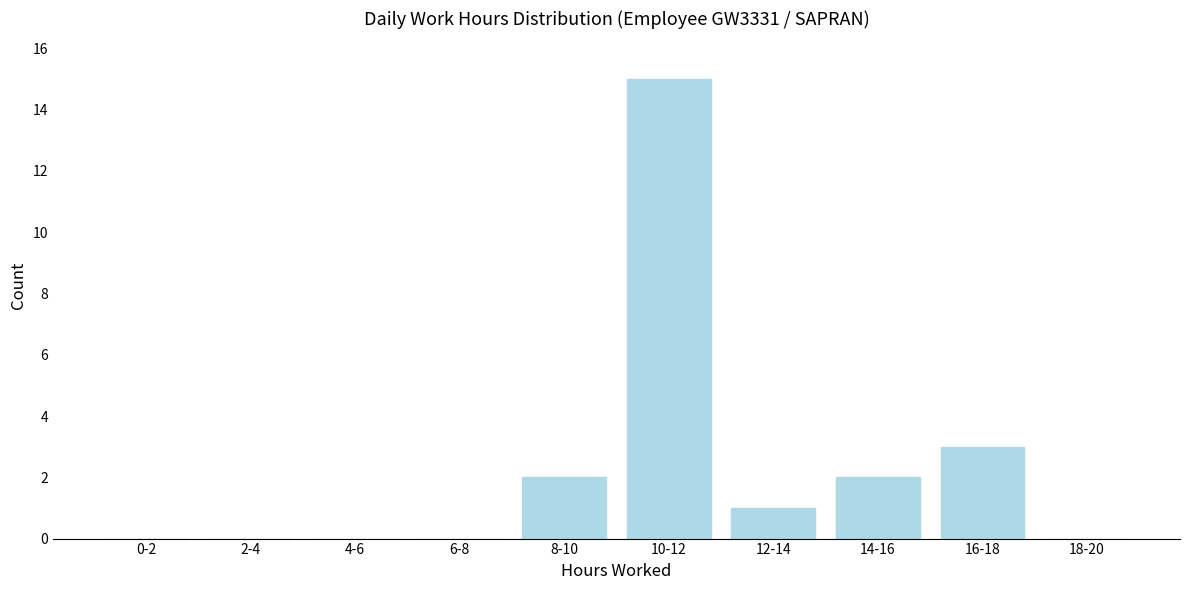

Reading left to right, what are all the values shown in this chart?

0-2=0	2-4=0	4-6=0	6-8=0	8-10=2	10-12=15	12-14=1	14-16=2	16-18=3	18-20=0